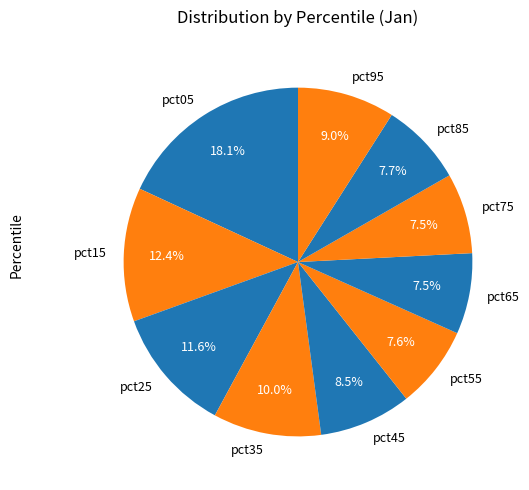

Which slice is the largest?

pct05